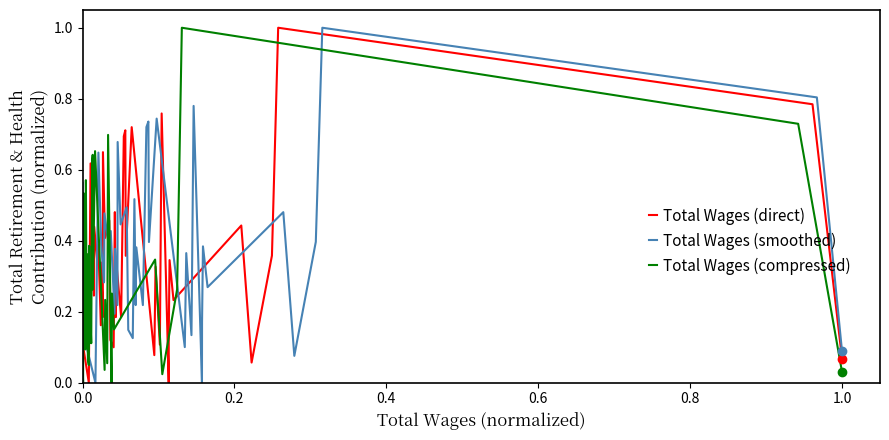

How many lines are shown in the chart?

3